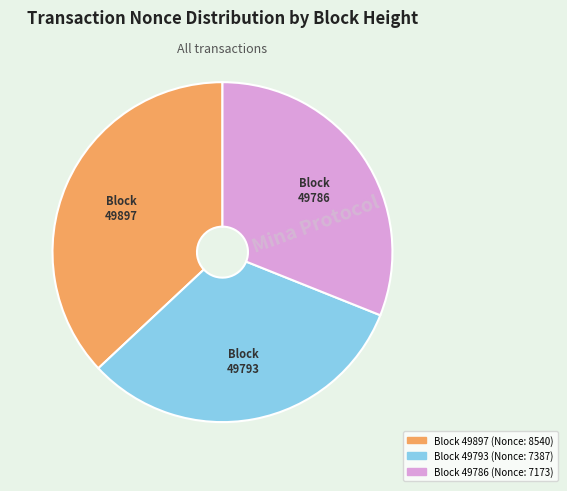

Count the number of slices in the pie.

3